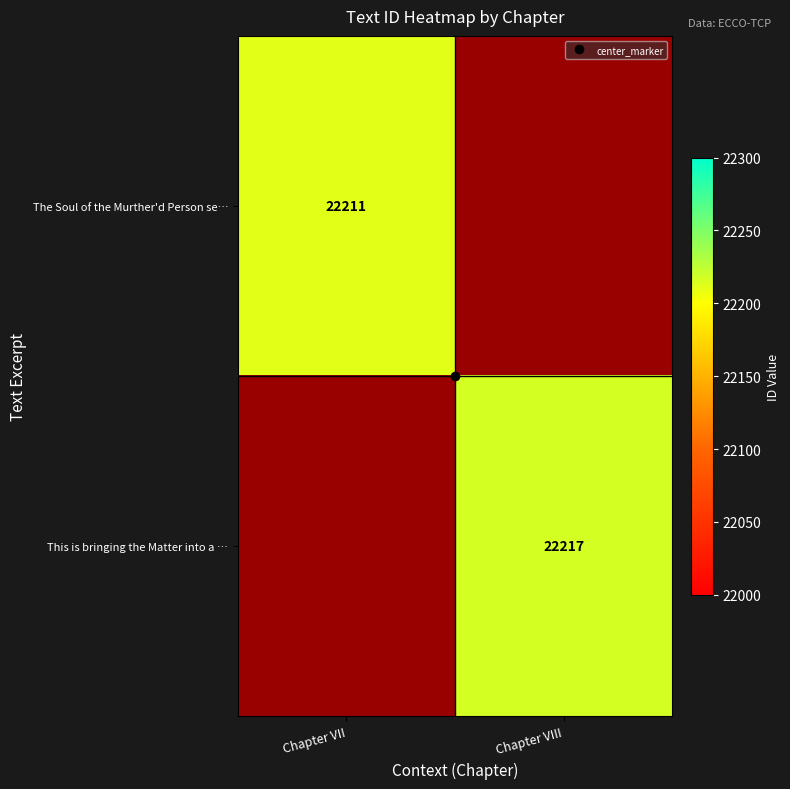

List the series in order of their overall mean, lowest first.

The Soul of the Murther'd Person se…, This is bringing the Matter into a …